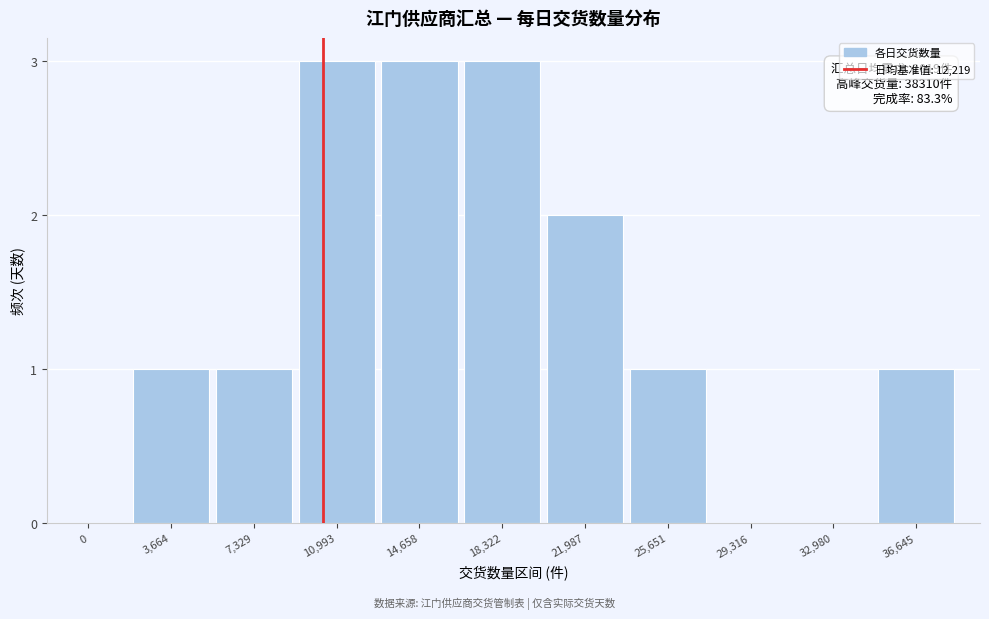

Reading left to right, list all the values displayed in this chart.

0=0	3,664=1	7,329=1	10,993=3	14,658=3	18,322=3	21,987=2	25,651=1	29,316=0	32,980=0	36,645=1